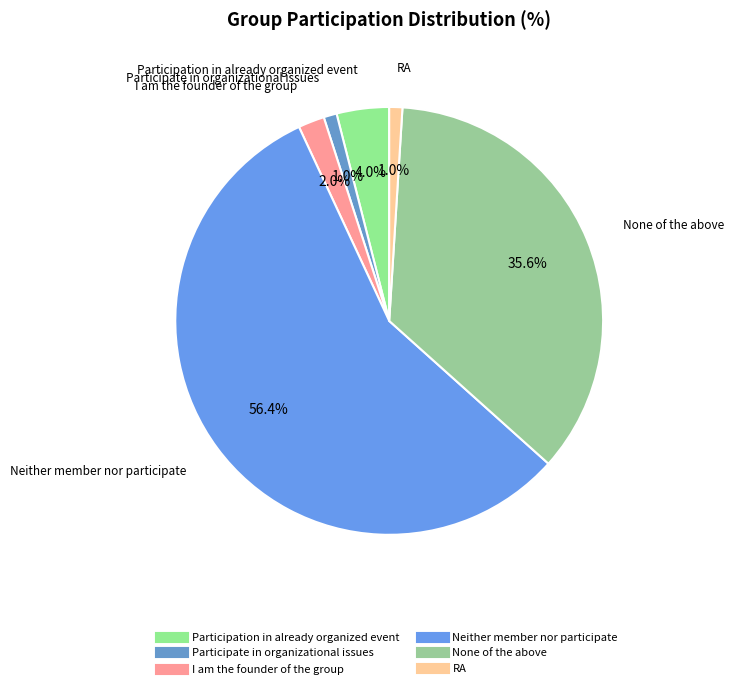

To the nearest percent, what is the combined percentage of Participate in organizational issues and RA?

2%